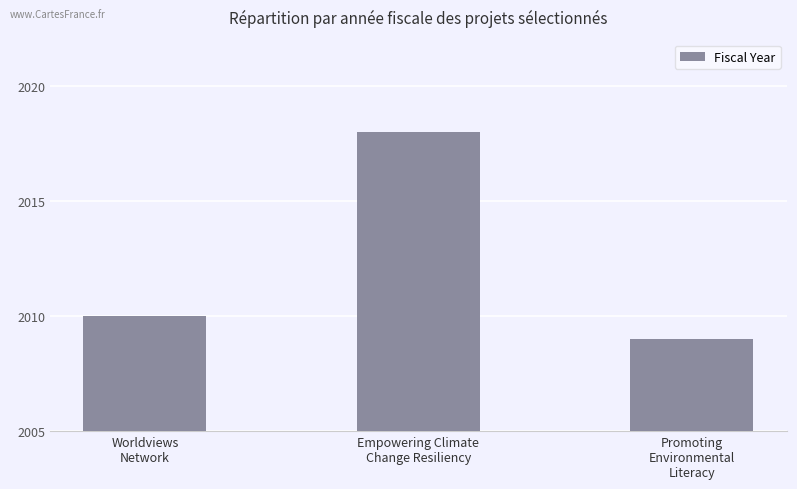

What is the sum of the values at Empowering Climate
Change Resiliency and Promoting
Environmental
Literacy?

4027